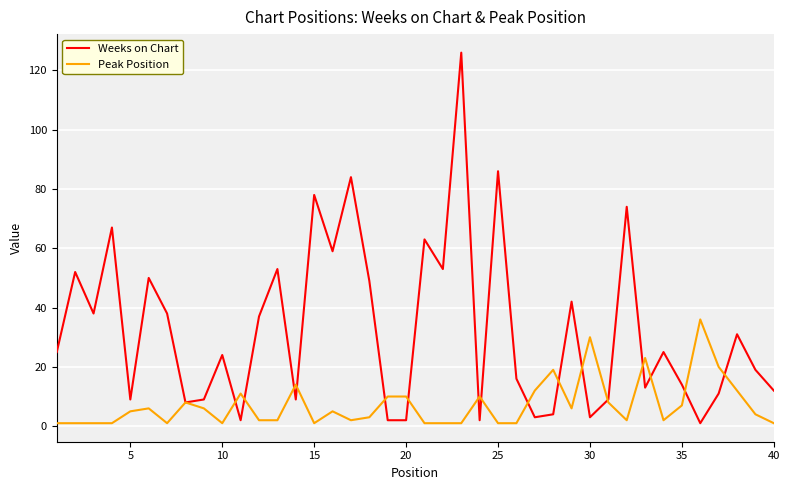

Which series has the widest spread of values?

Weeks on Chart